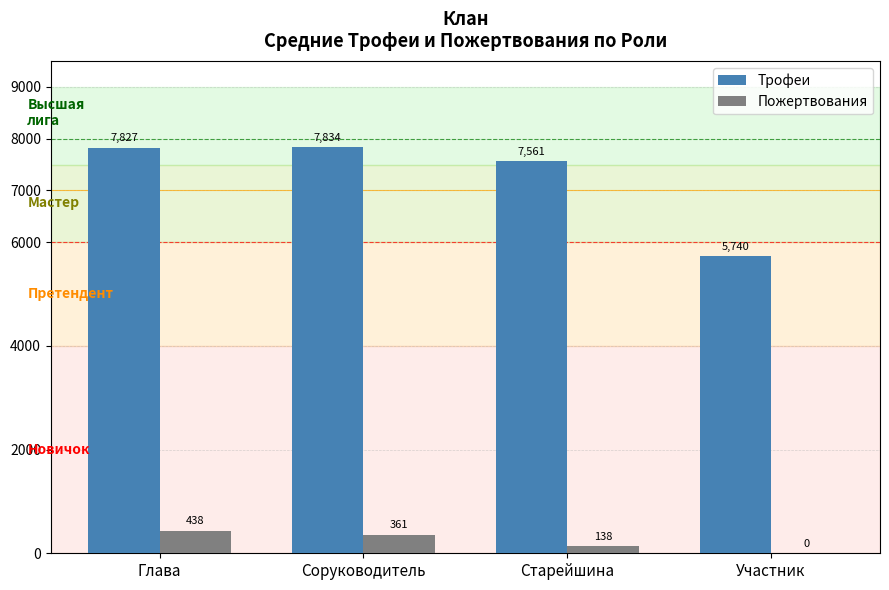

Does the chart contain stacked bars?

No